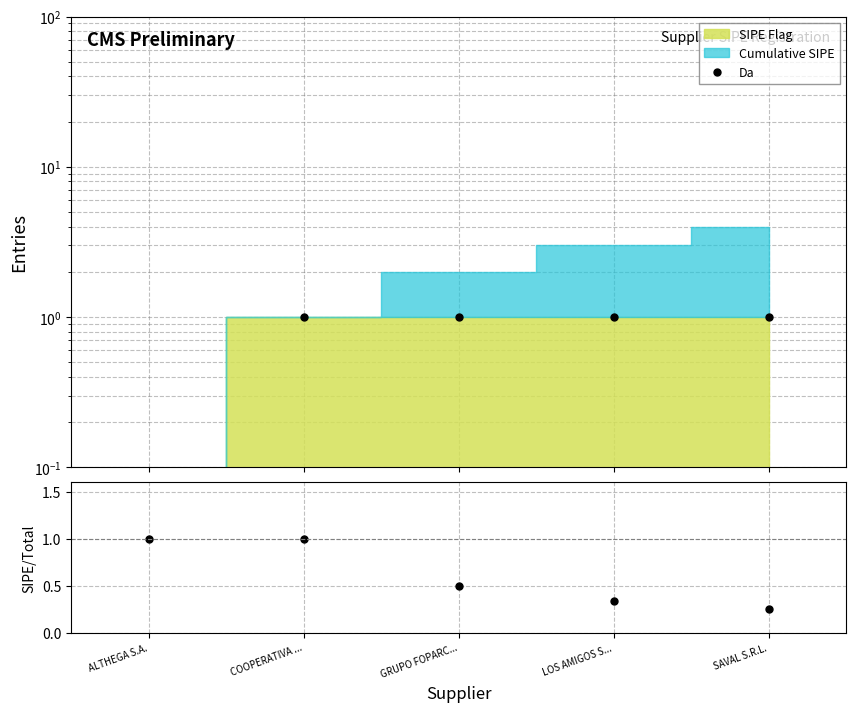

What is the total value across all series at SAVAL S.R.L.?

1.2